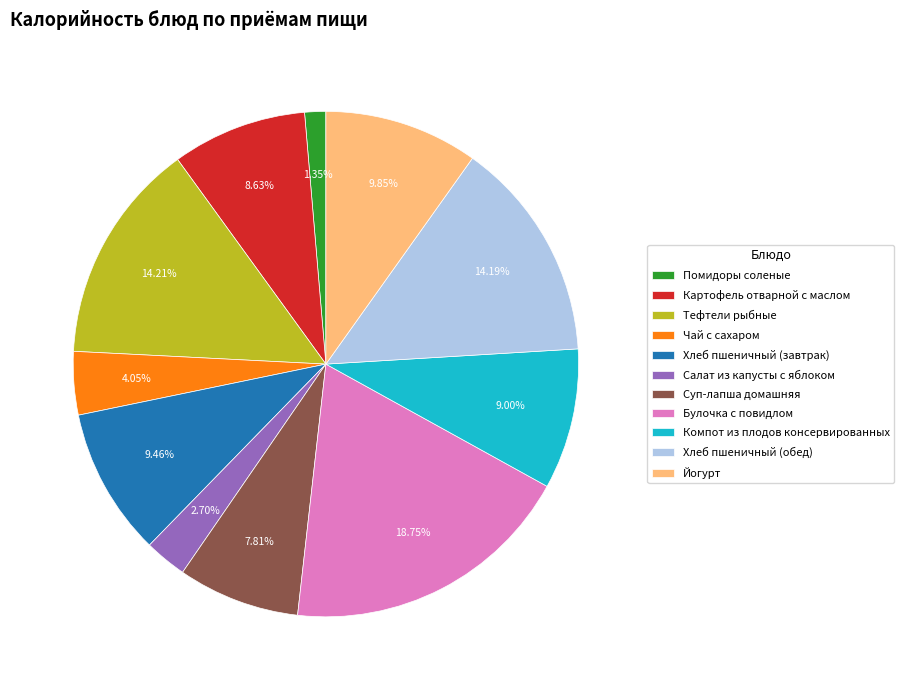

To the nearest percent, what is the combined percentage of Картофель отварной с маслом and Чай с сахаром?

13%